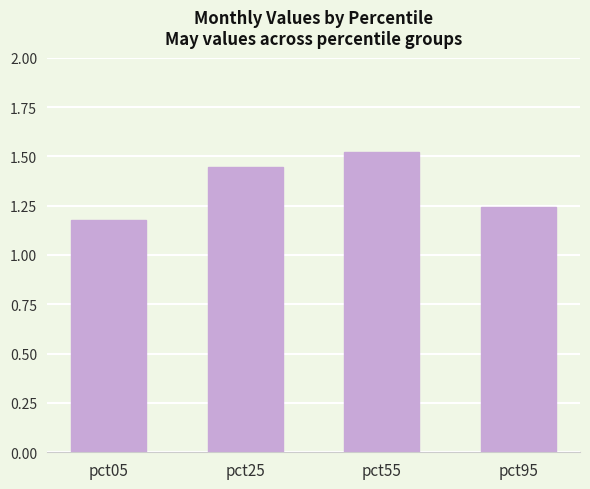

At which label is the value closest to 1?

pct05